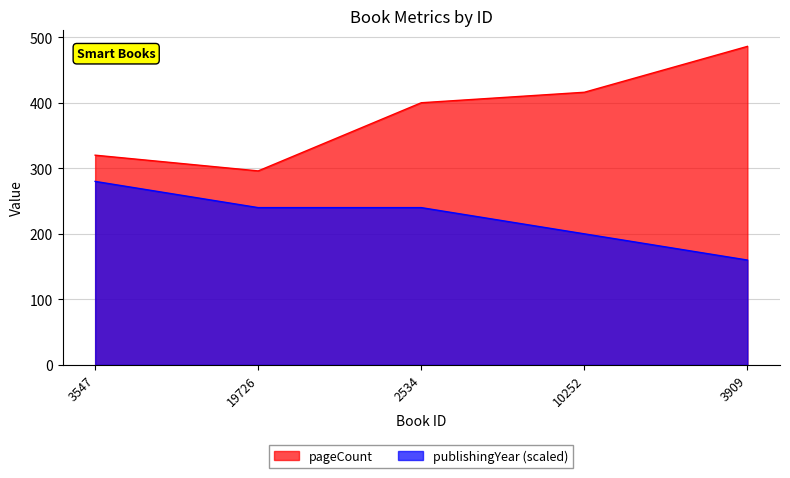

Reading left to right, transcribe all the data shown in this chart.

pageCount: 320	296	400	416	486
publishingYear: 280	240	240	200	160